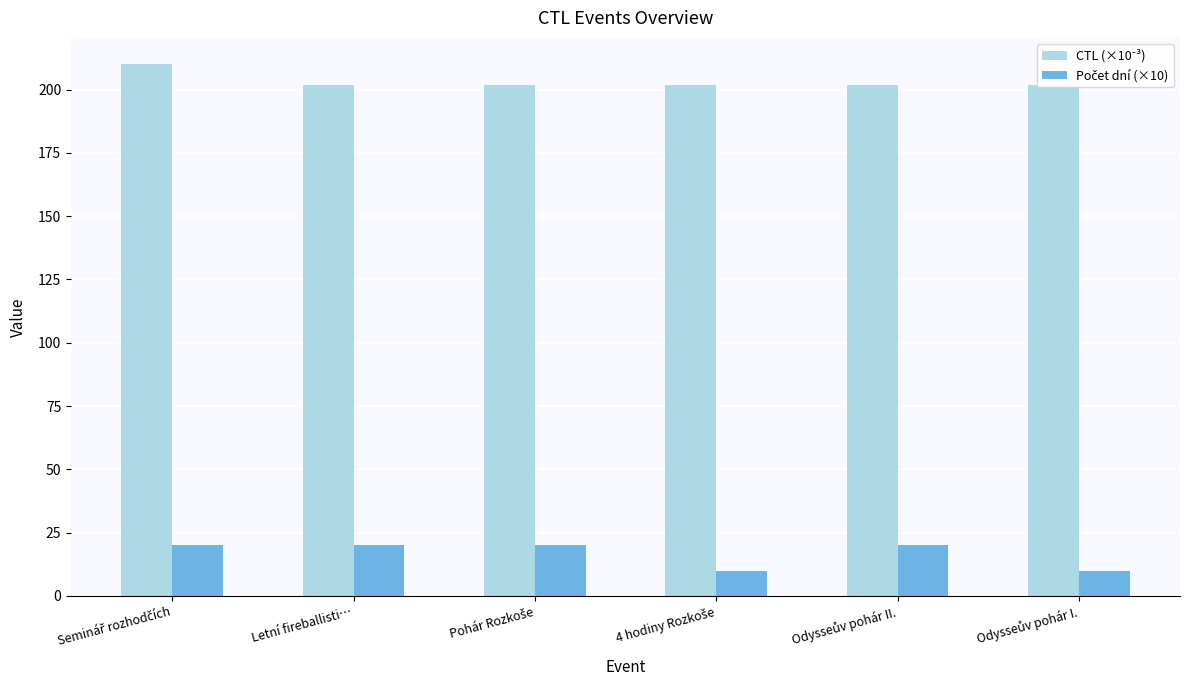

What is the difference between the maximum and minimum values in the CTL (×10⁻³) series?

8.1